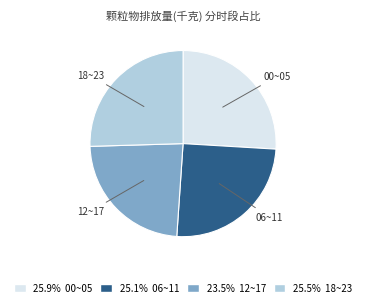

Does any single category account for the majority?

No